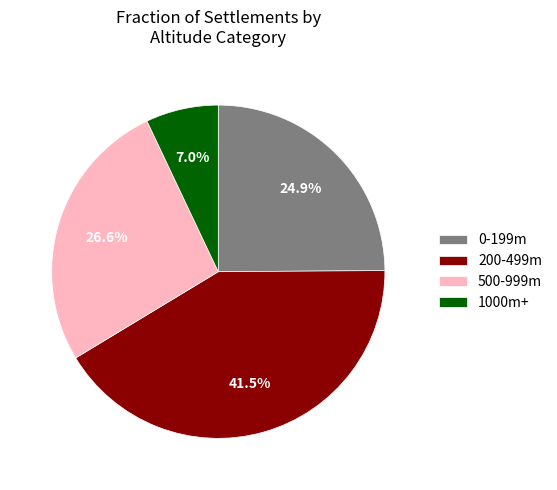

What portion of the pie excludes 1000m+?

93.0%